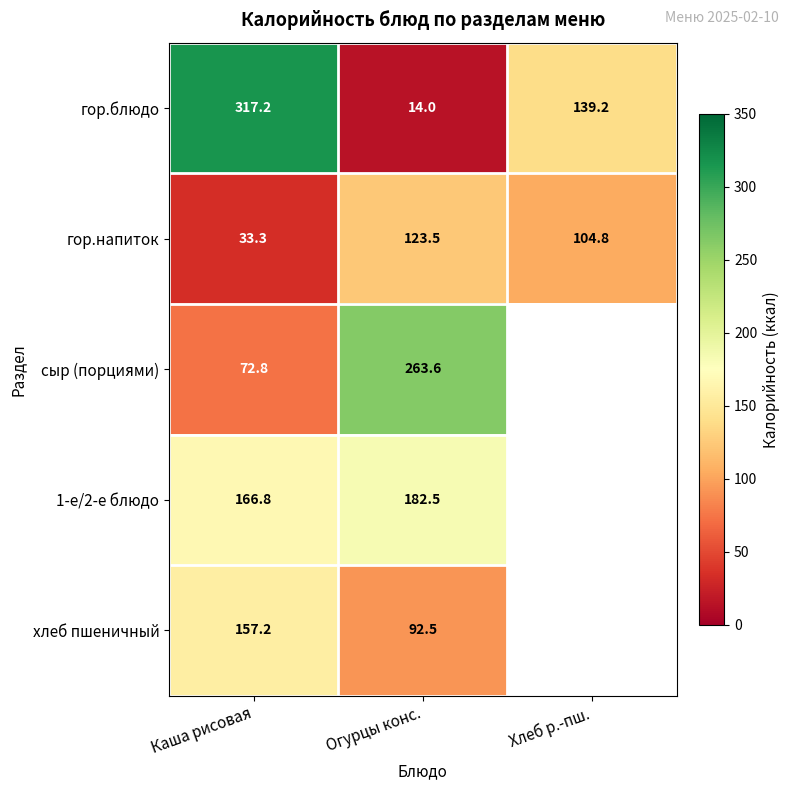

True or false: гор.напиток has a value of 123.5 at Огурцы конс..

True